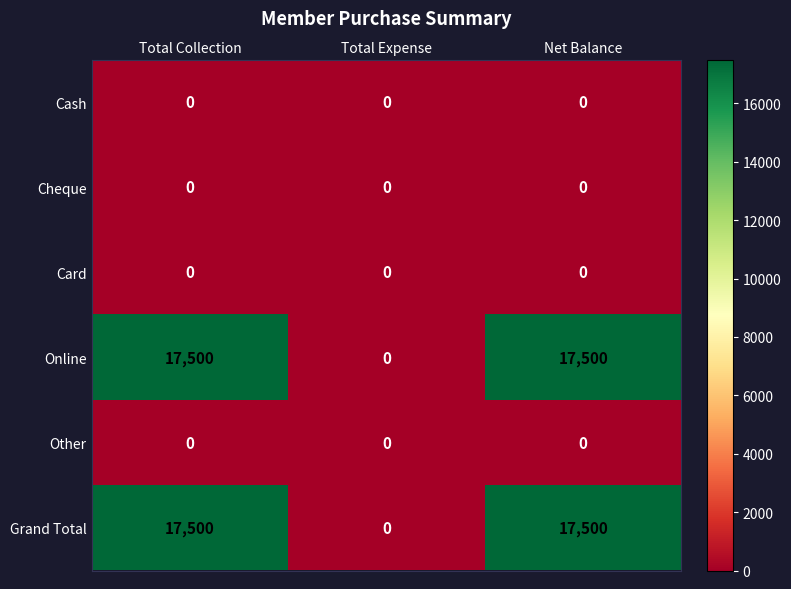

How many categories are shown in the chart?

3